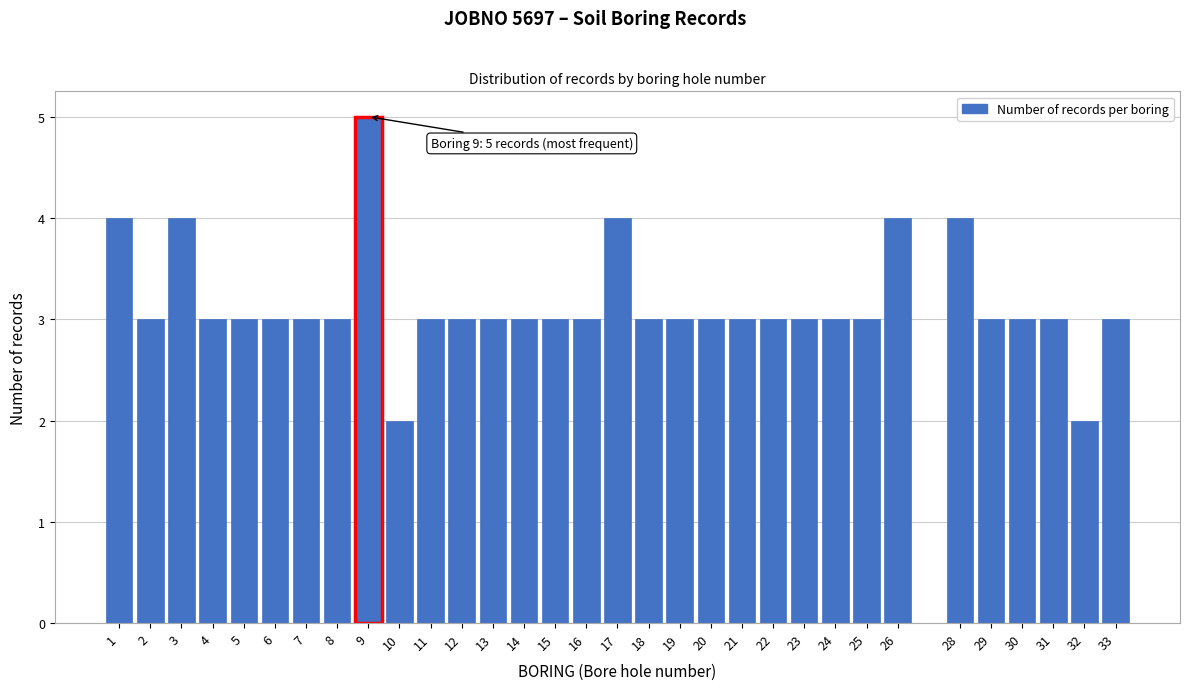

What is the value of the 21st bar from the left?

3